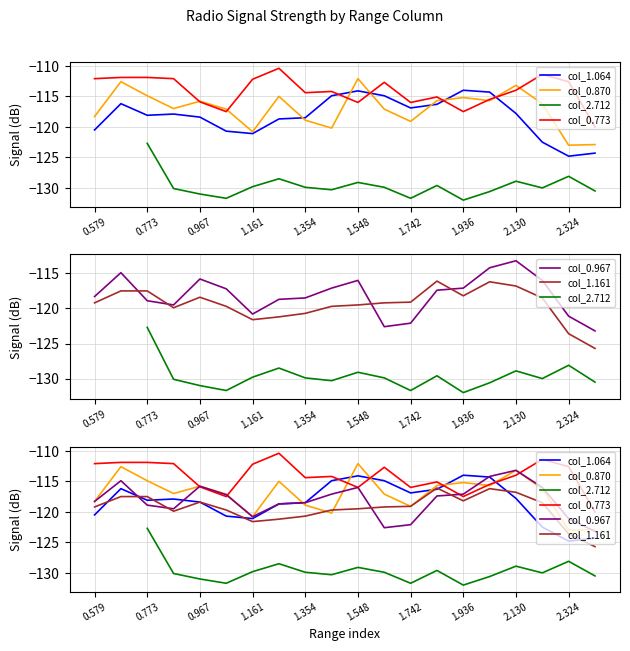

What is the difference between the maximum and second lowest values in the col_0.967 series?

9.4